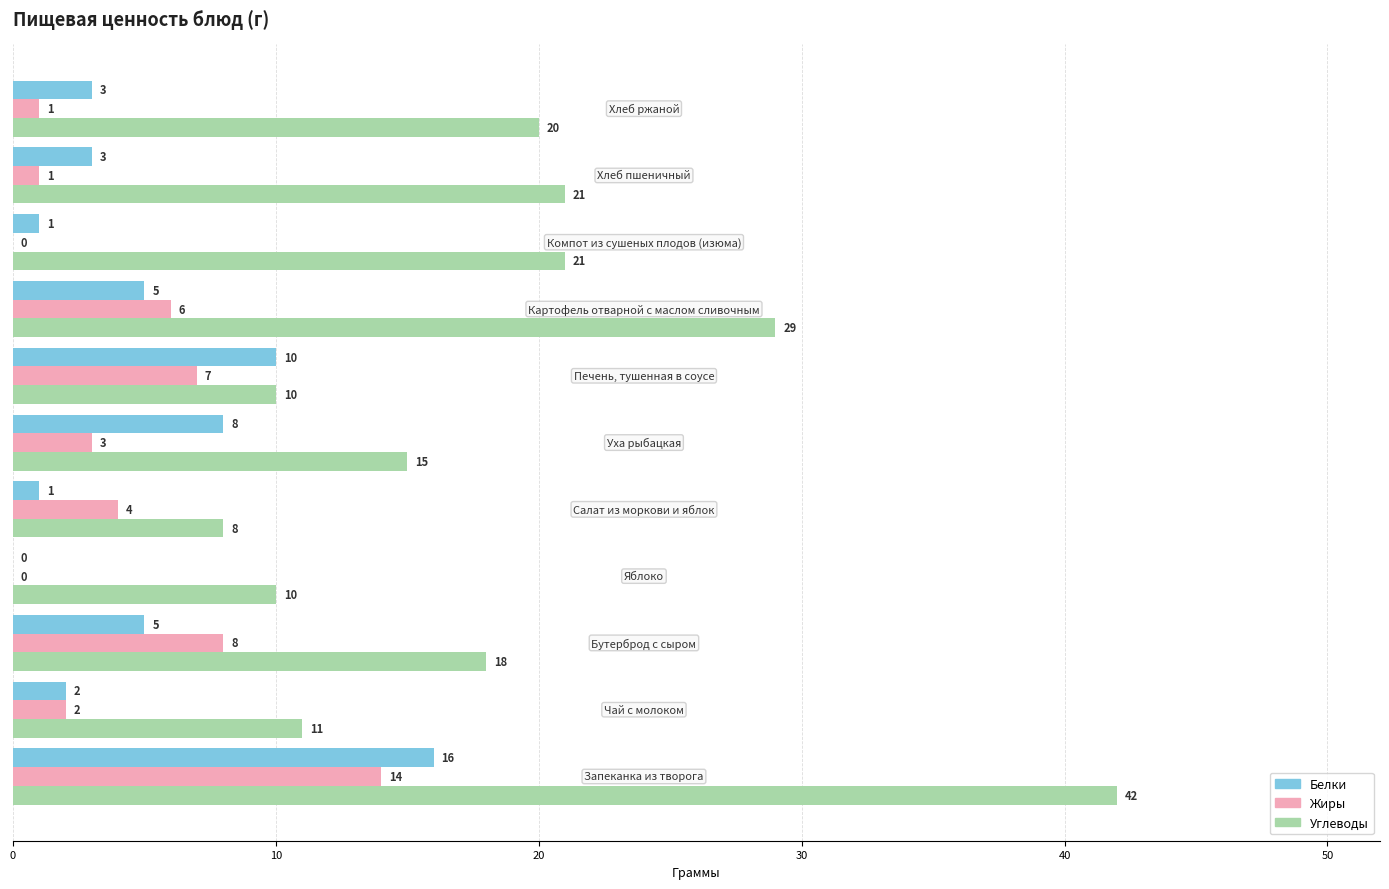

Which series has the largest total across all categories?

Углеводы